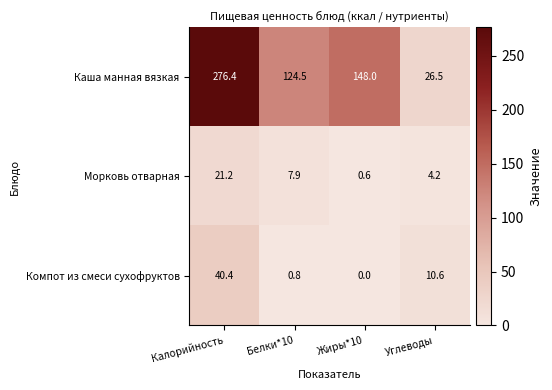

Between Углеводы and Калорийность, which is larger?

Калорийность